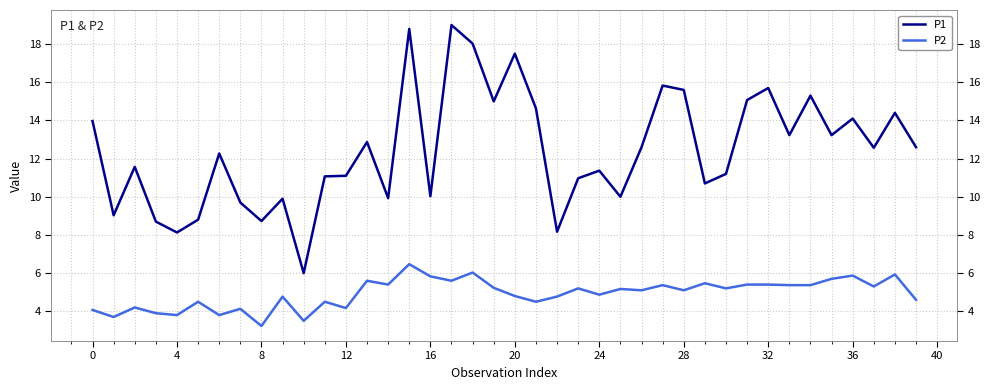

What is the label of the 19th point from the right?

21